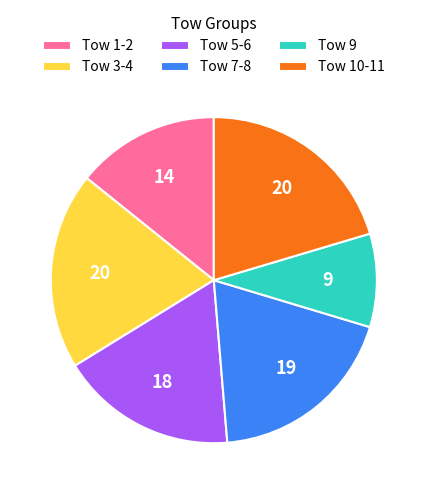

Which category has the smallest portion of the pie?

Tow 9